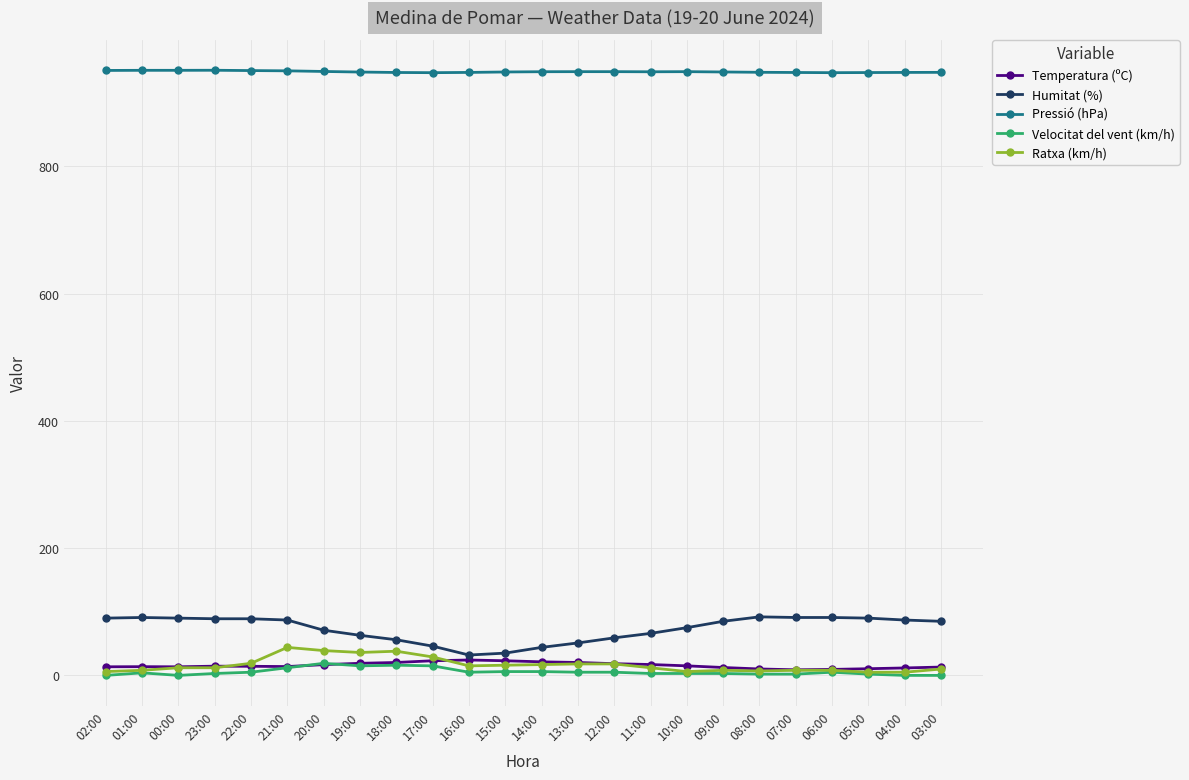

What is the lowest value of the Humitat (%) series?

32.0